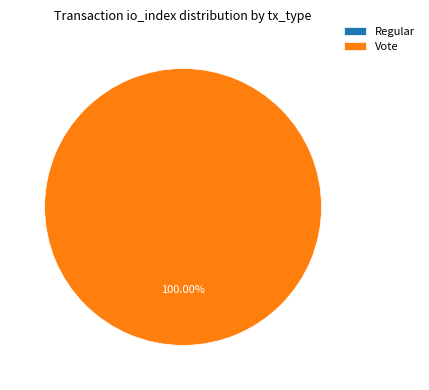

Rank the categories by value from lowest to highest.

Regular, Vote